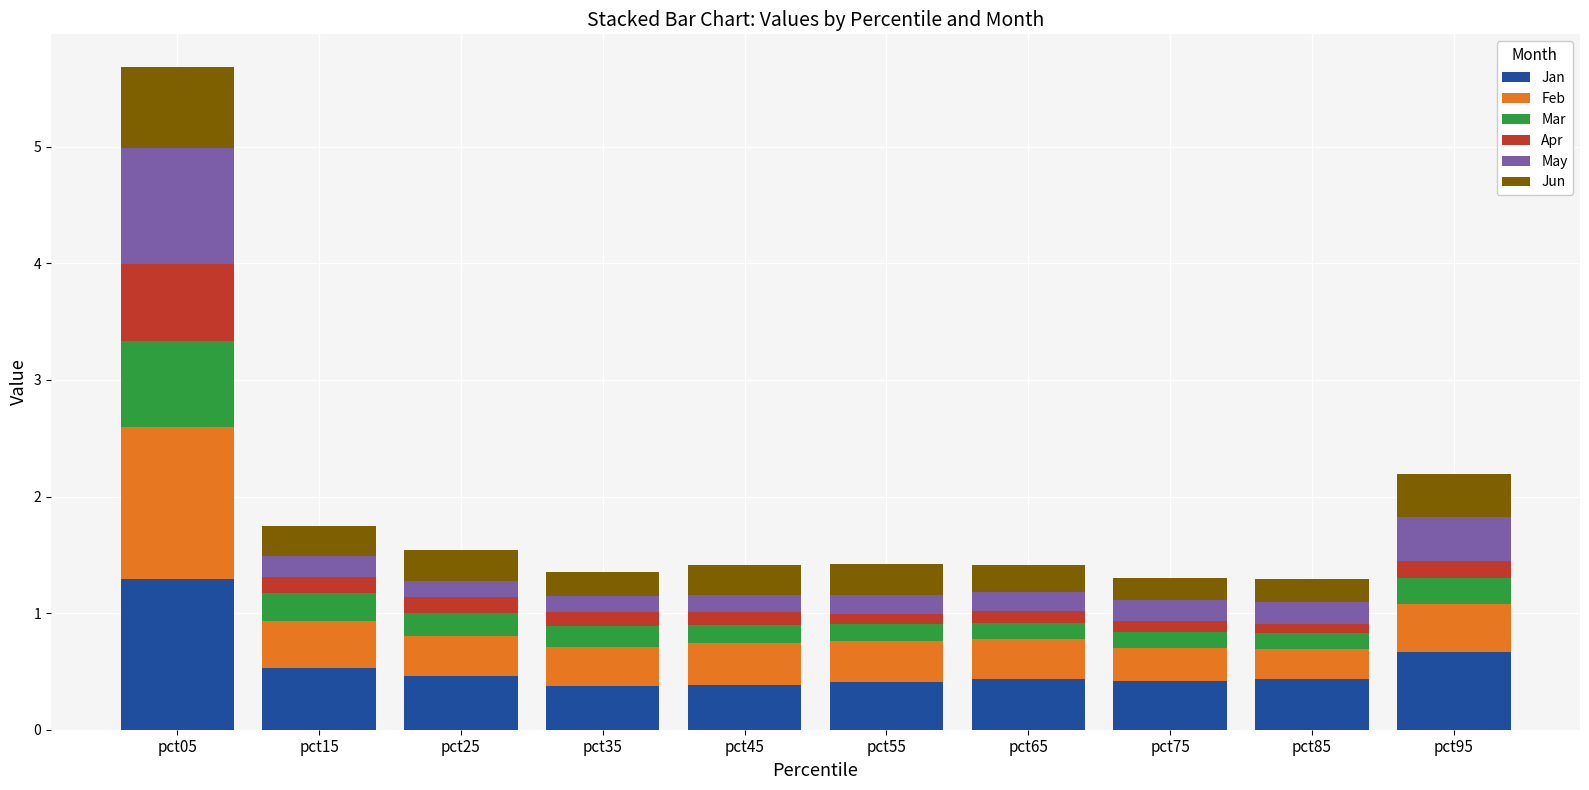

At which category is the sum across all series the highest?

pct05